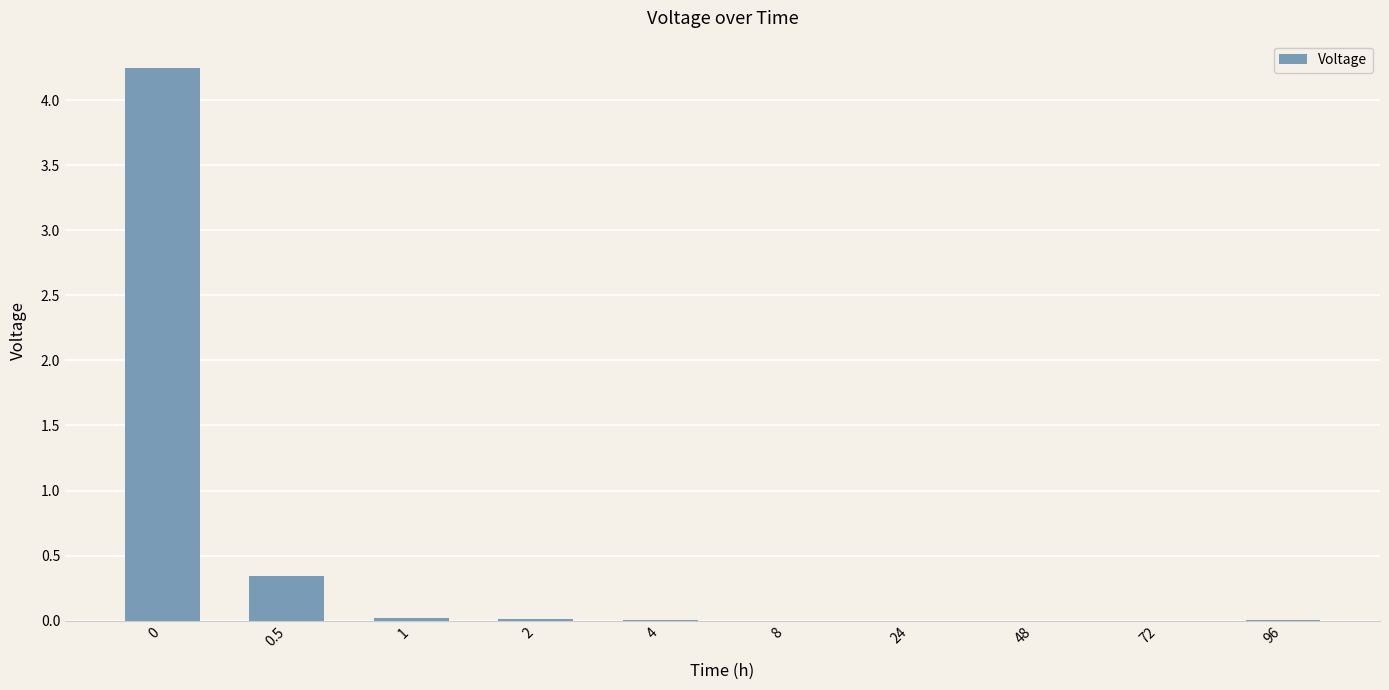

Where is the data nearest to the value 2?

0.5